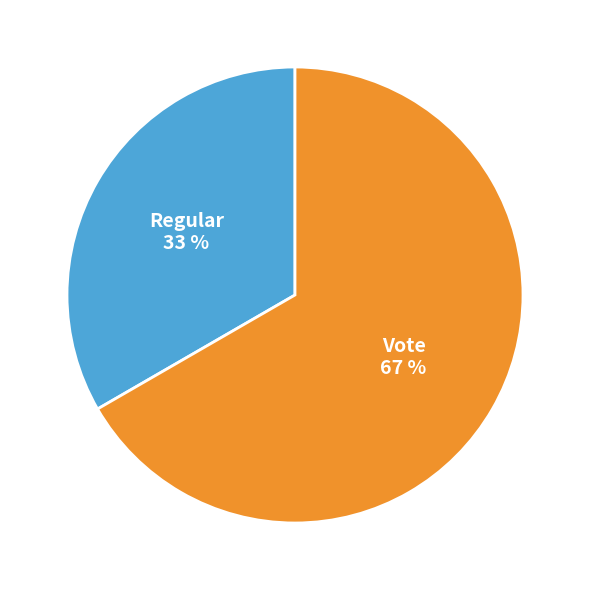

Rank the categories by value from highest to lowest.

Vote, Regular